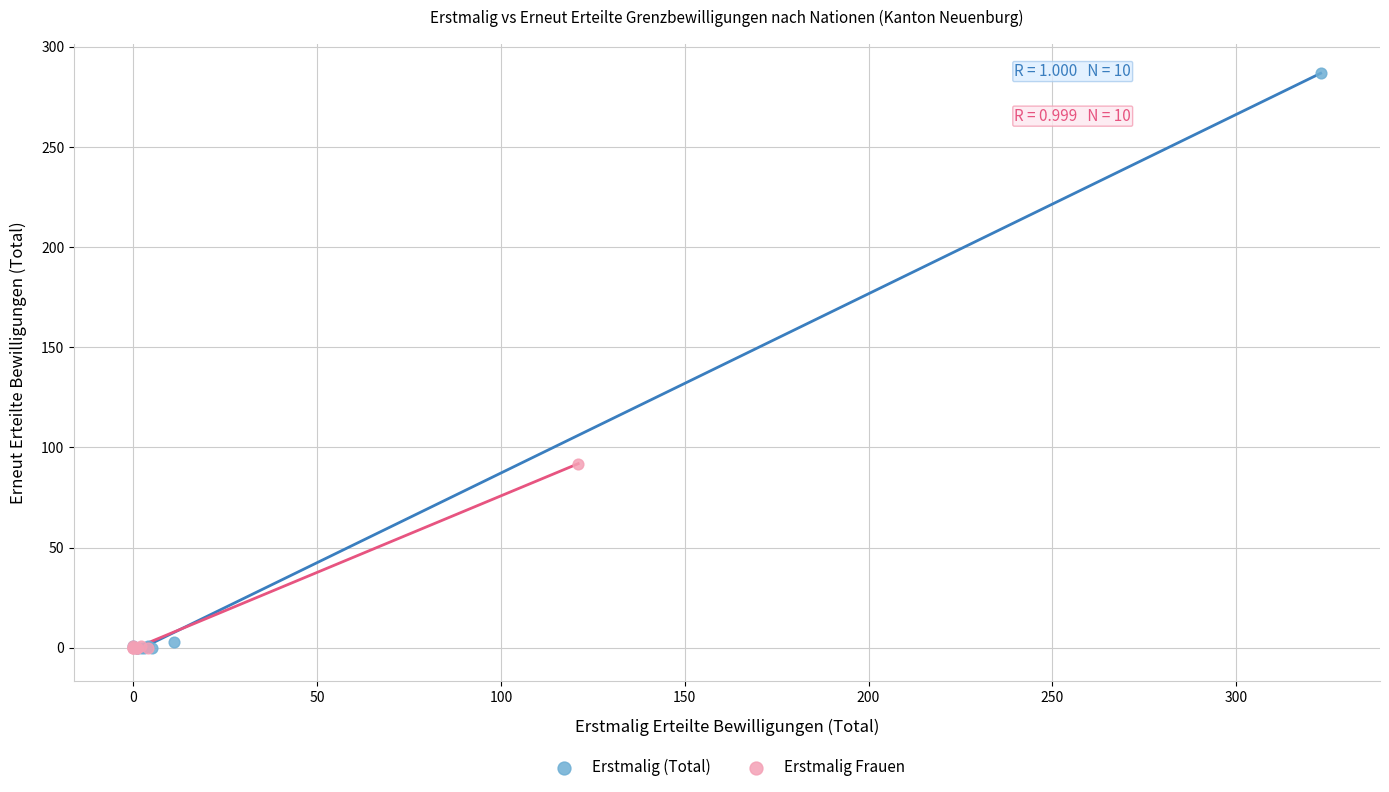

Which series has the largest Y range (max minus min)?

Erstmalig (Total)